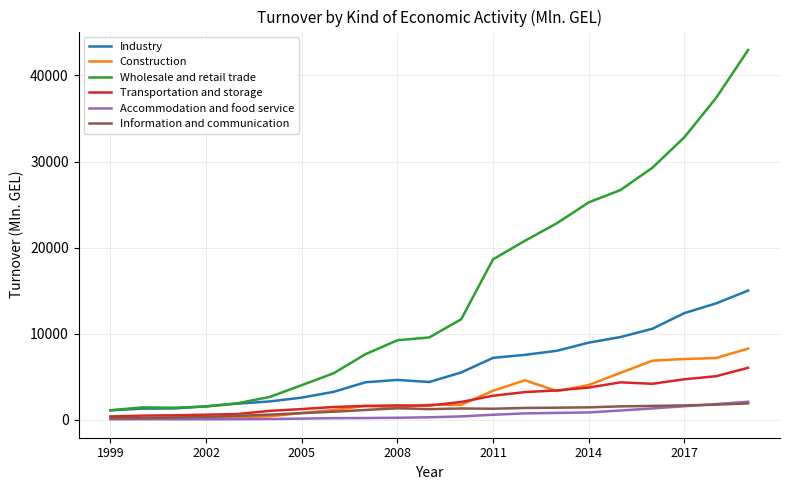

True or false: Accommodation and food service and Wholesale and retail trade cross at least once.

False